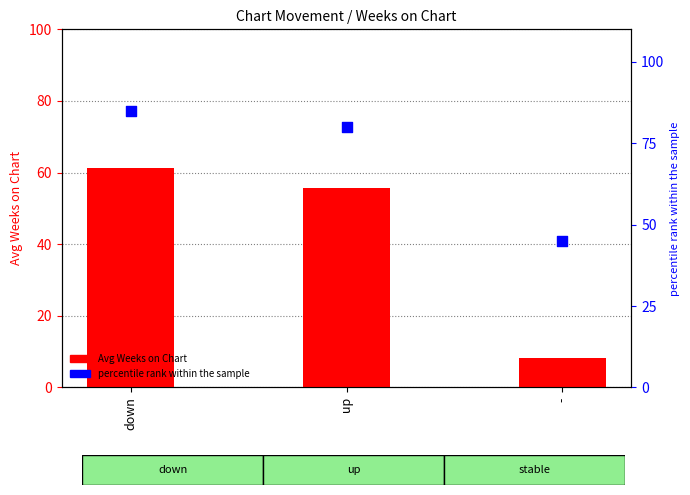

What are all the series names shown in the legend?

Avg Weeks on Chart, percentile rank within the sample